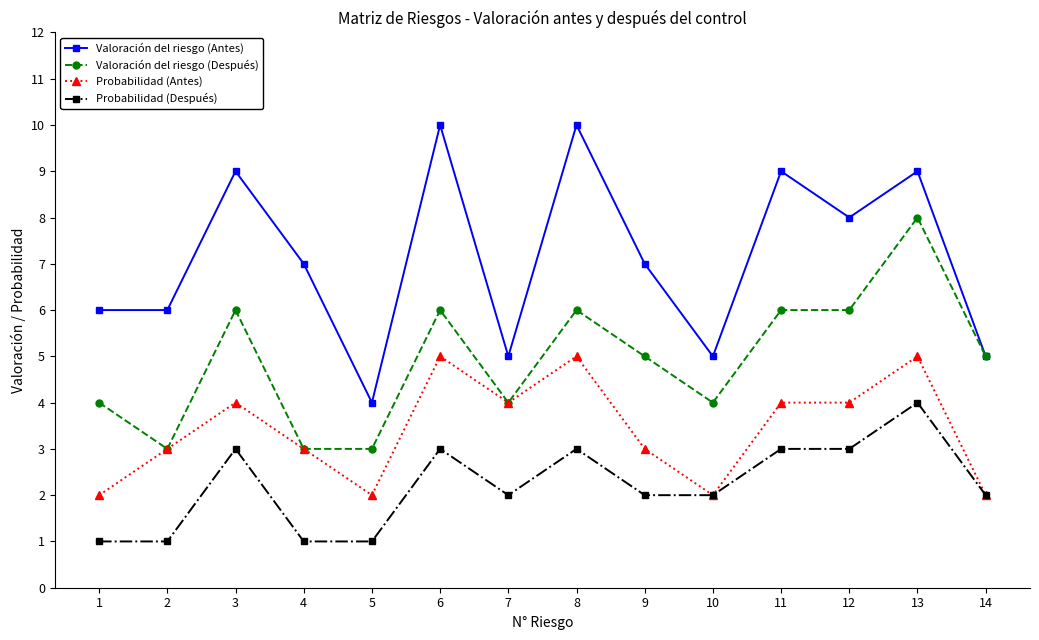

What is the sum of all Probabilidad (Después) values?

31